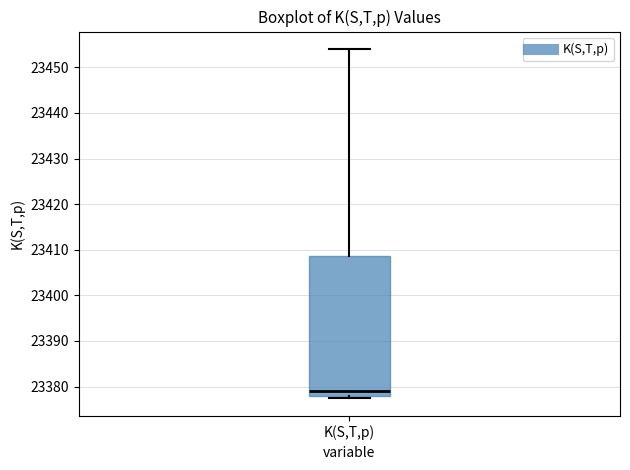

Where is the upper edge of the box for K(S,T,p) on the y-axis? The values are not printed on the chart, so give them approximately, as read against the axis.

23409